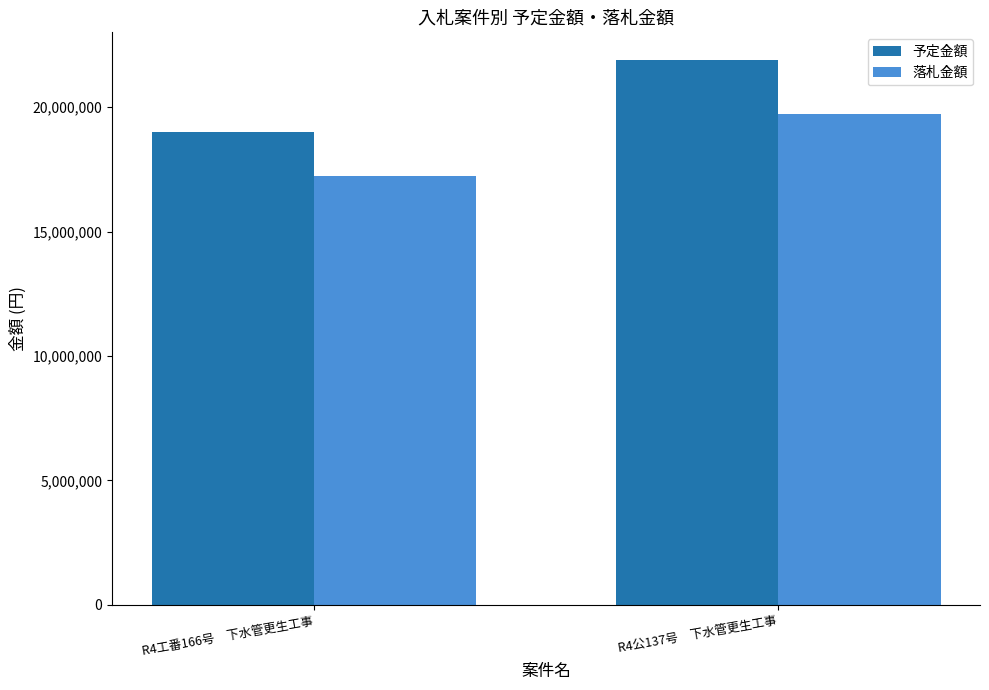

Reading left to right, extract all data points from this chart.

予定金額: 18990000	21910000
落札金額: 17242000	19718000